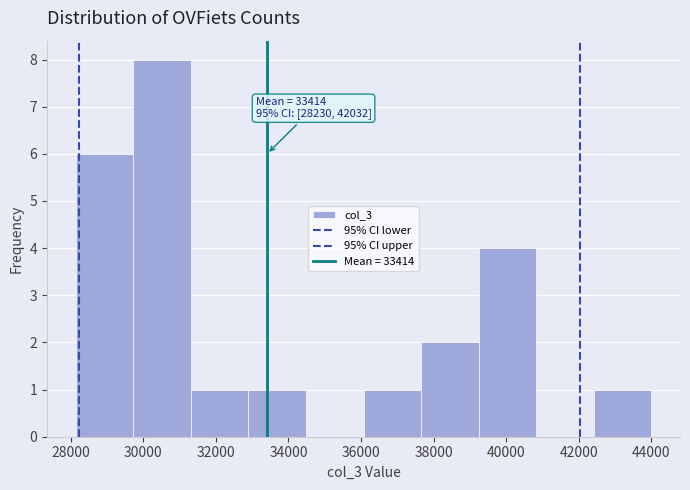

Which range on the x-axis has the tallest bar?

29800 to 31400